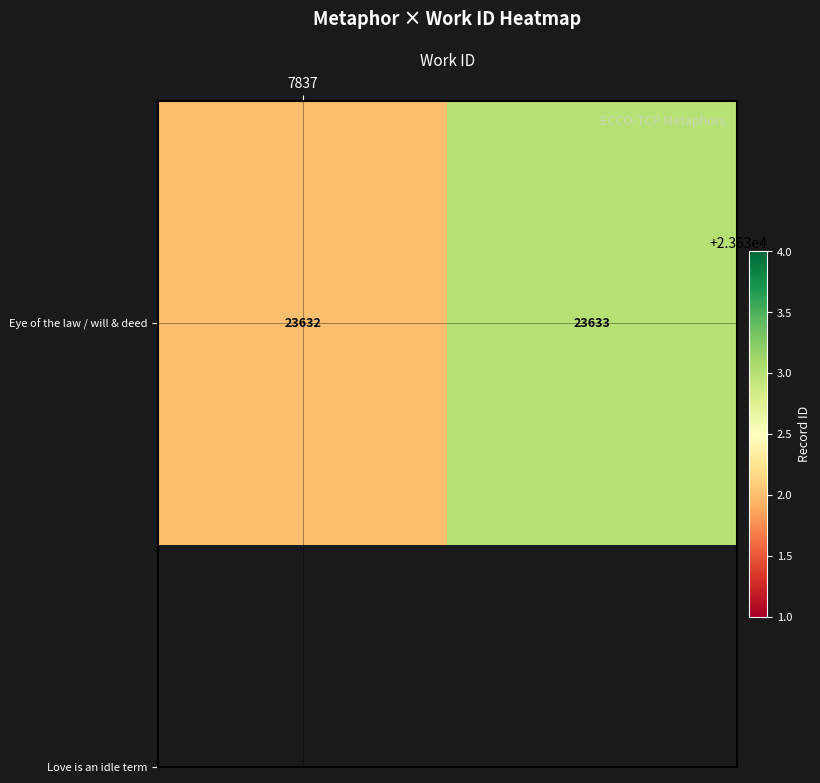

Which label corresponds to the smallest value in the chart?

7837